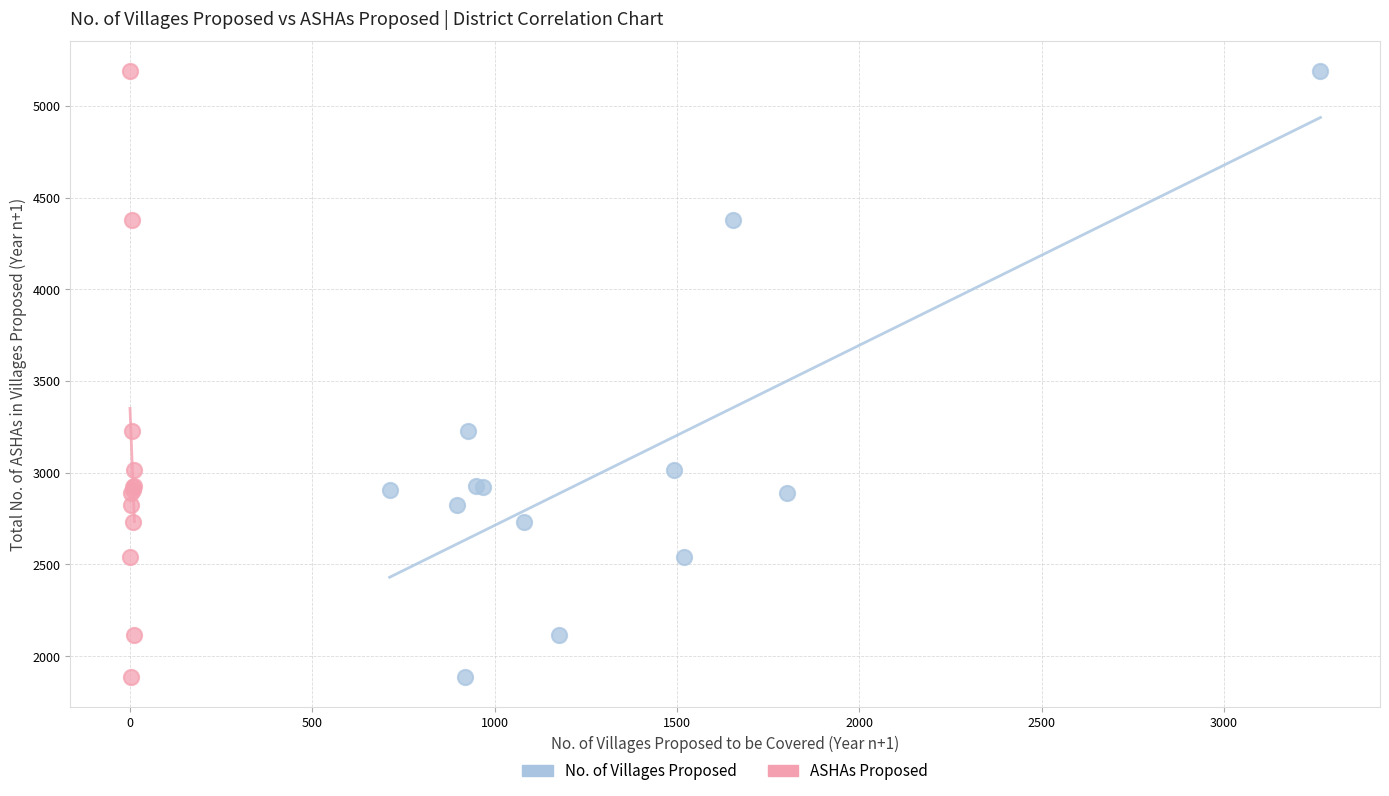

What are all the series names shown in the legend?

No. of Villages Proposed, ASHAs Proposed